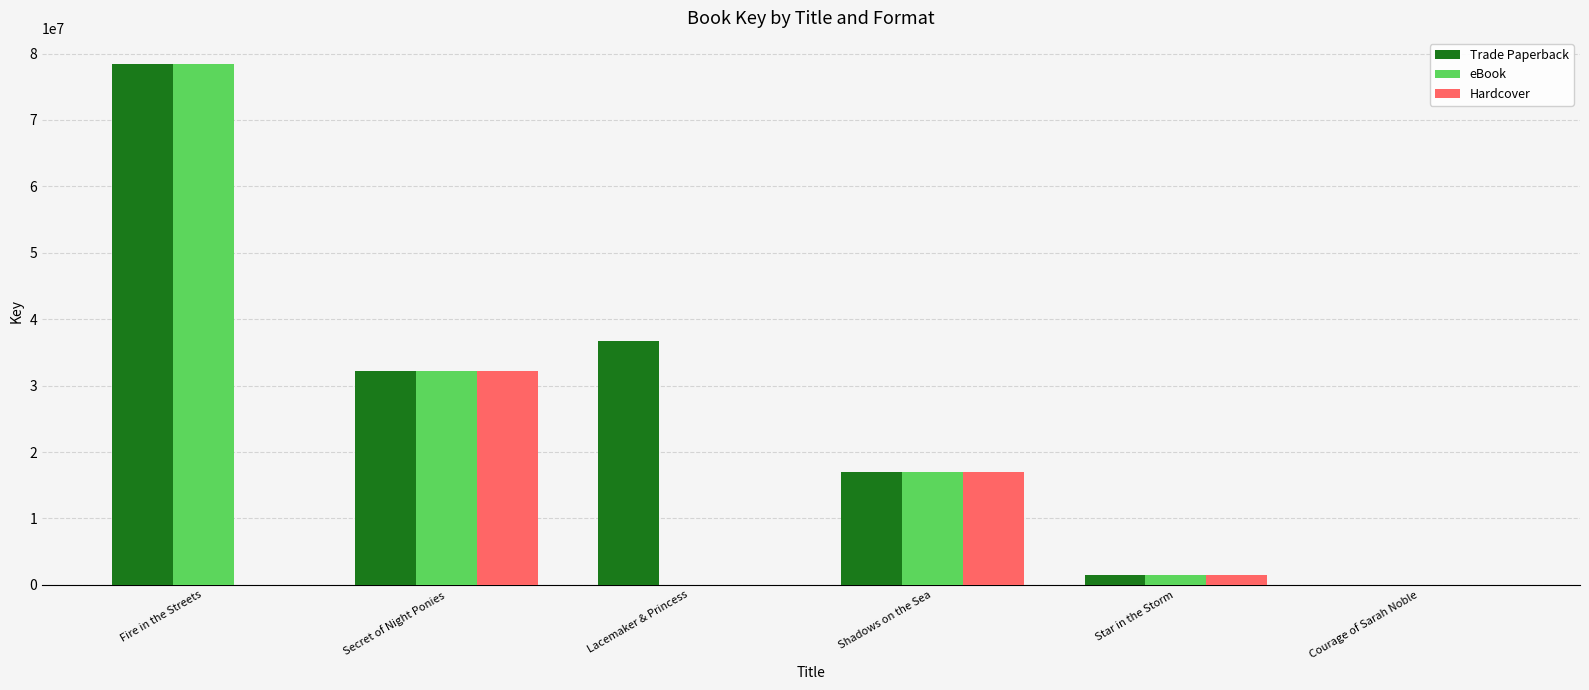

What is the greatest value displayed?

78437483